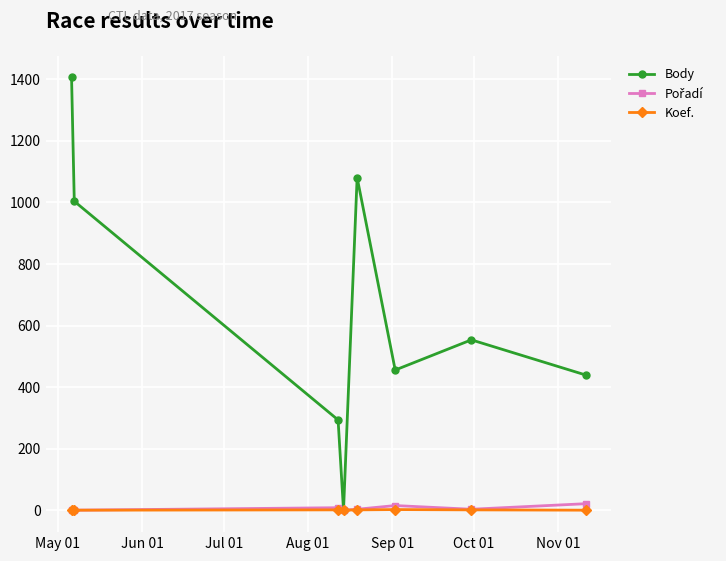

How many interior local valleys does the Body series have?

2